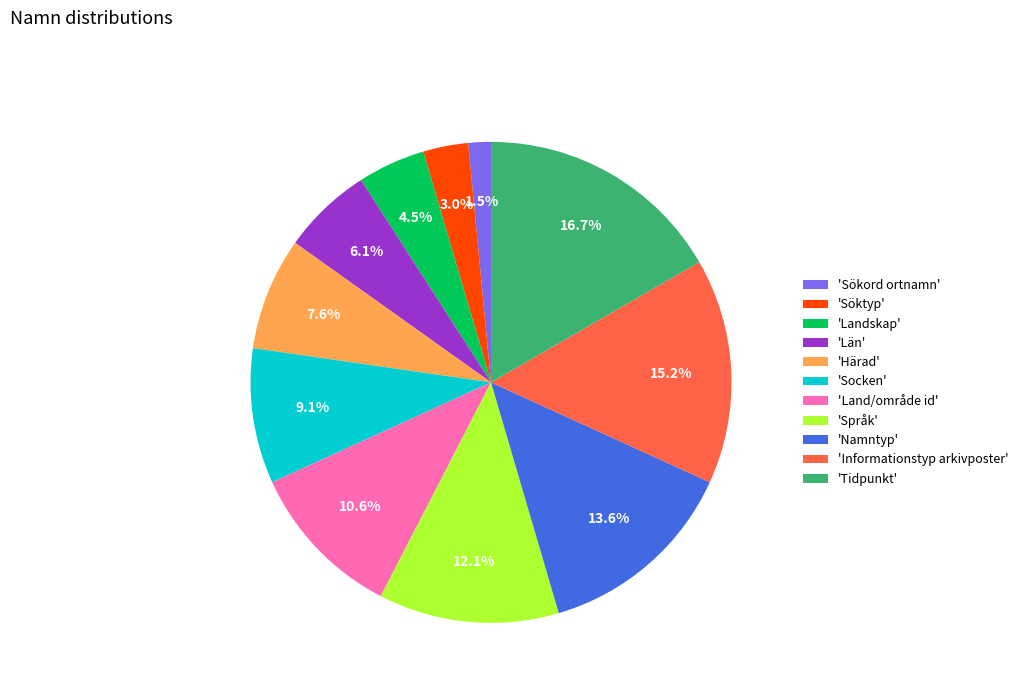

Combined, do 'Landskap' and 'Sökord ortnamn' account for over 50%?

No